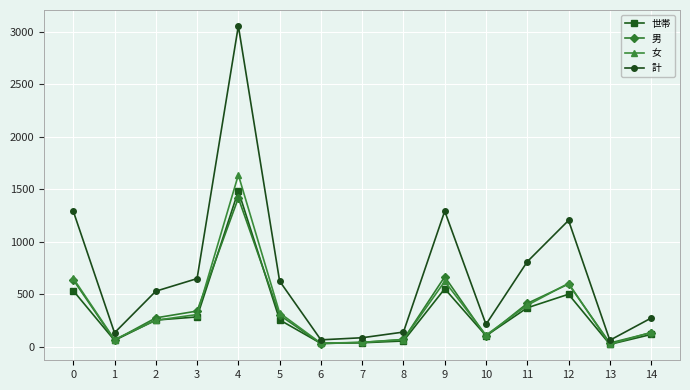

At which category does 女 reach its first local valley?

1